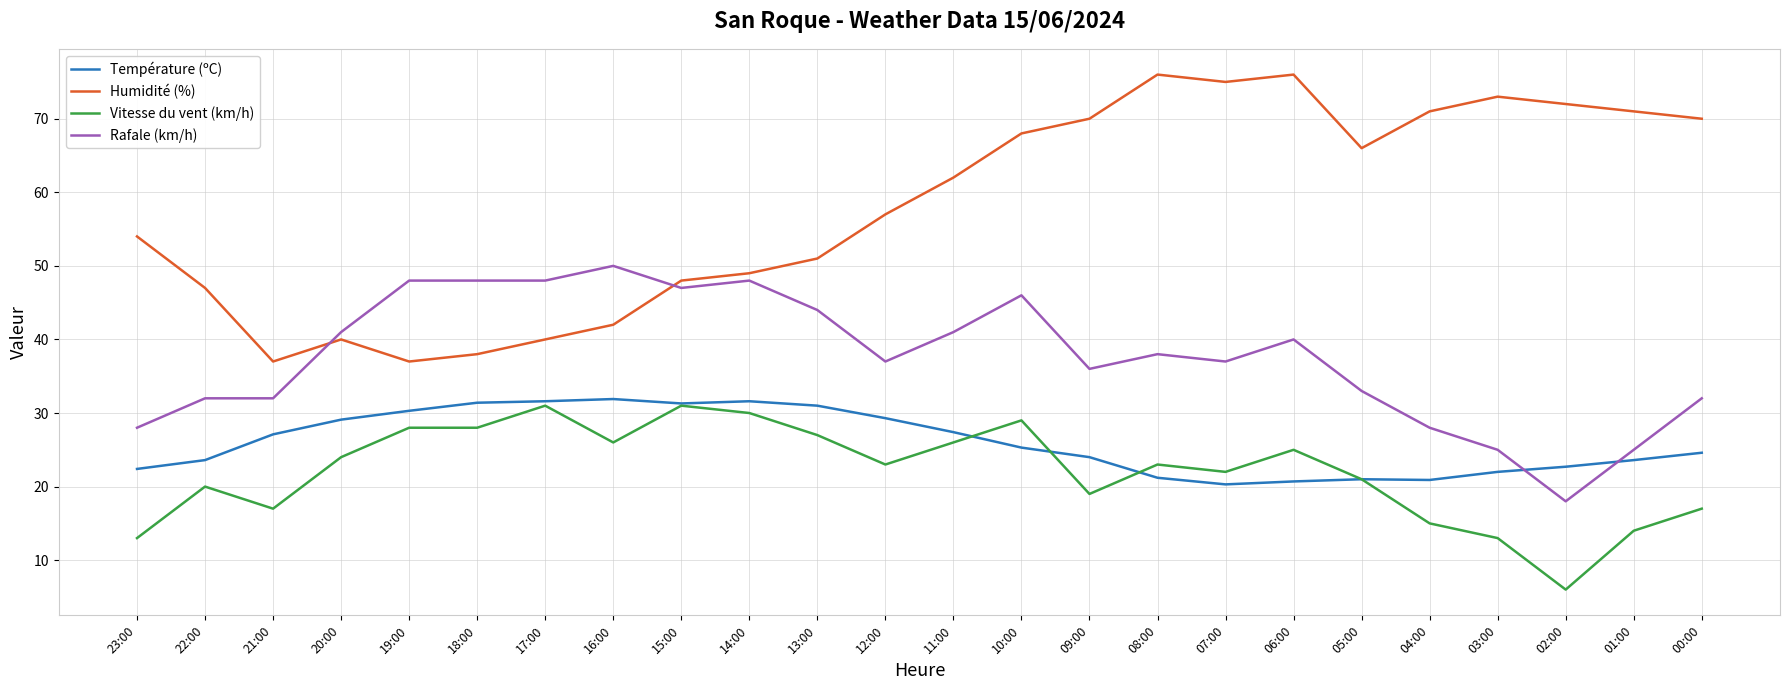

Where is Rafale (km/h) nearest to the value 34?

05:00